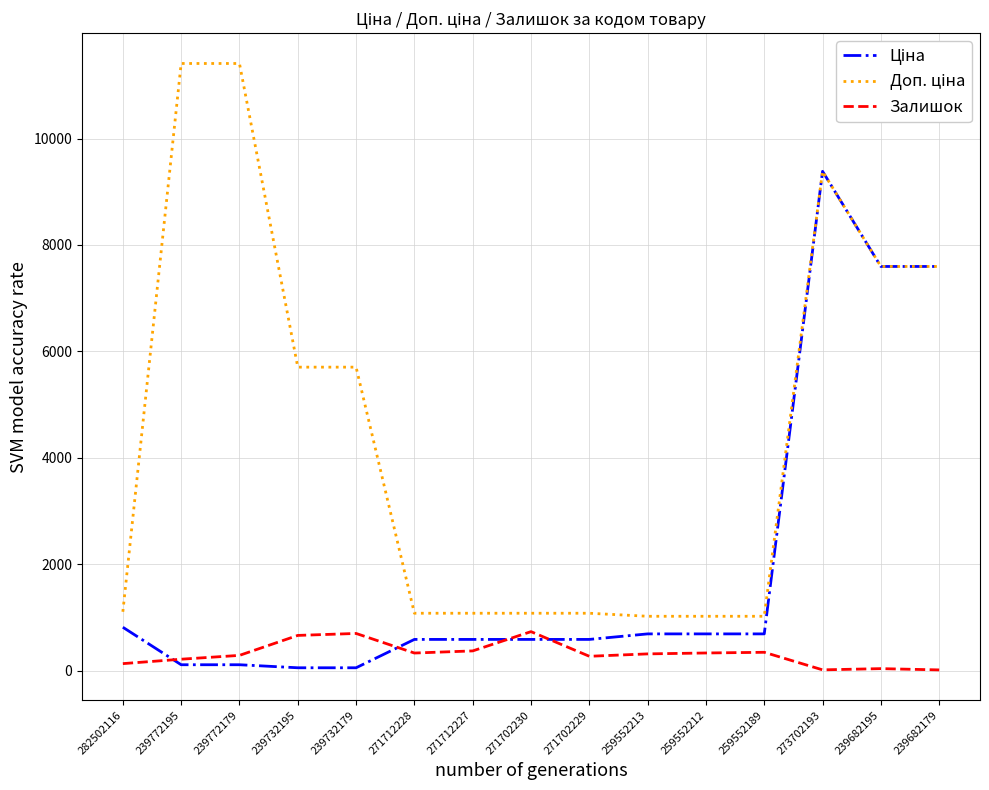

How many categories are shown in the chart?

15